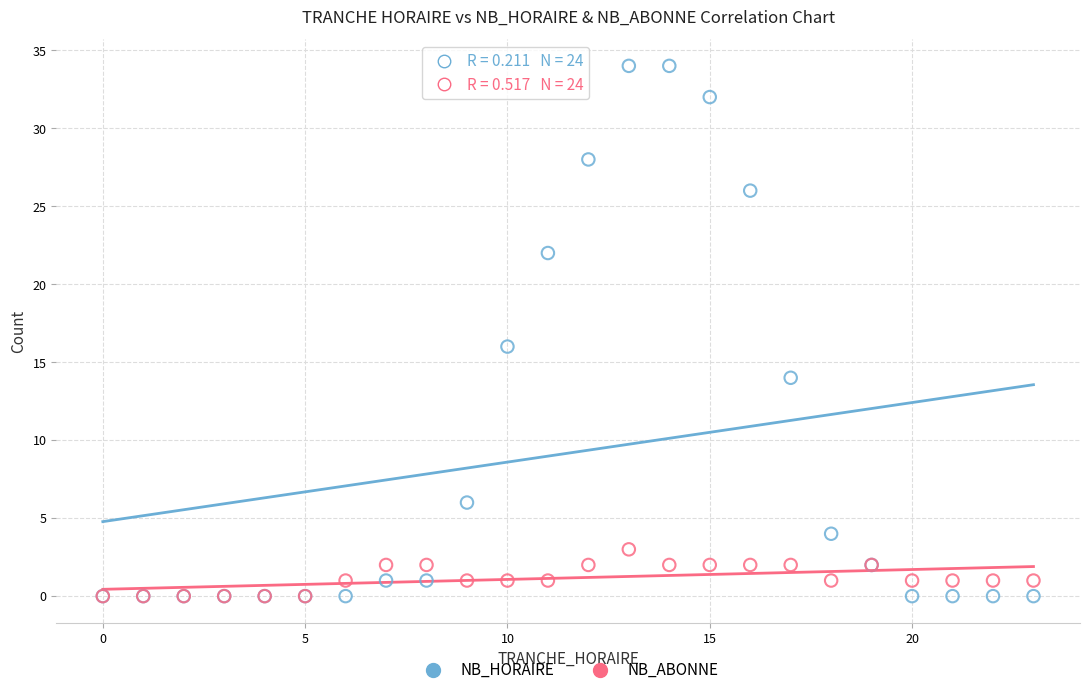

In the NB_HORAIRE series, what Y value is closest to 17?

16